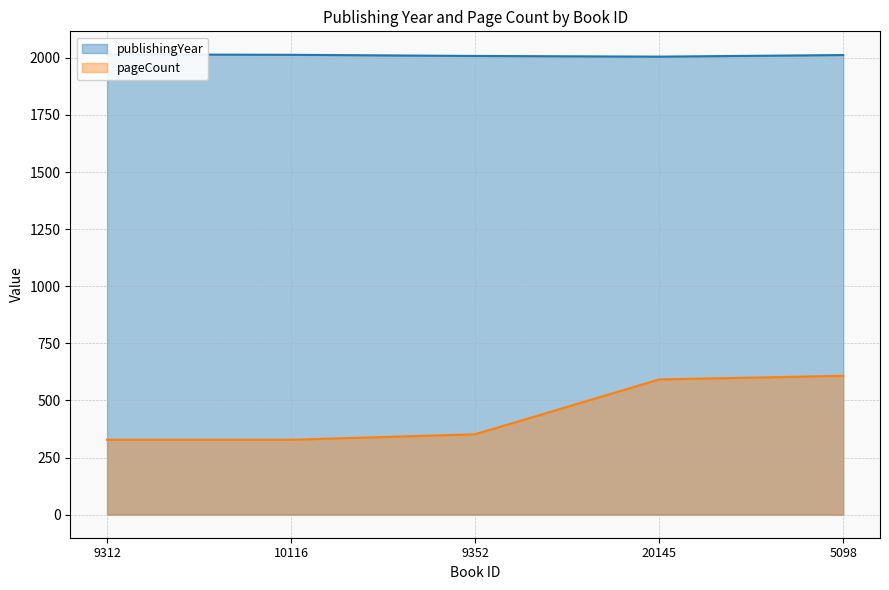

What is the label of the 3rd point from the left?

9352